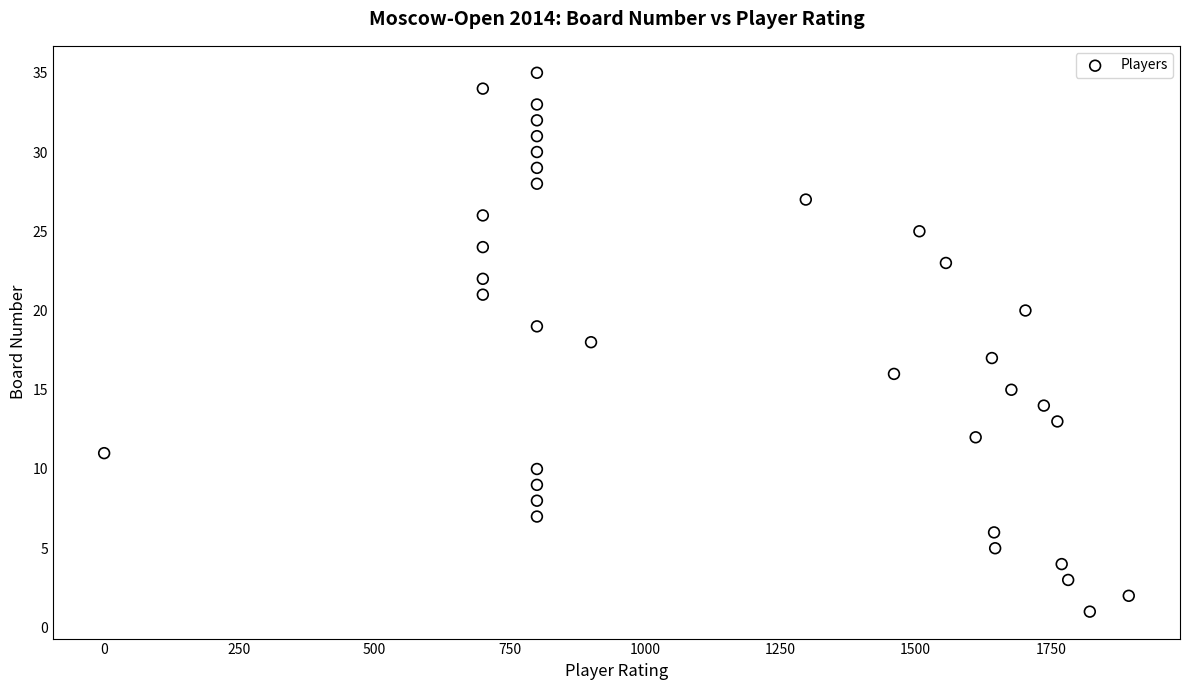

What is the range of Y values (max minus min)?

34